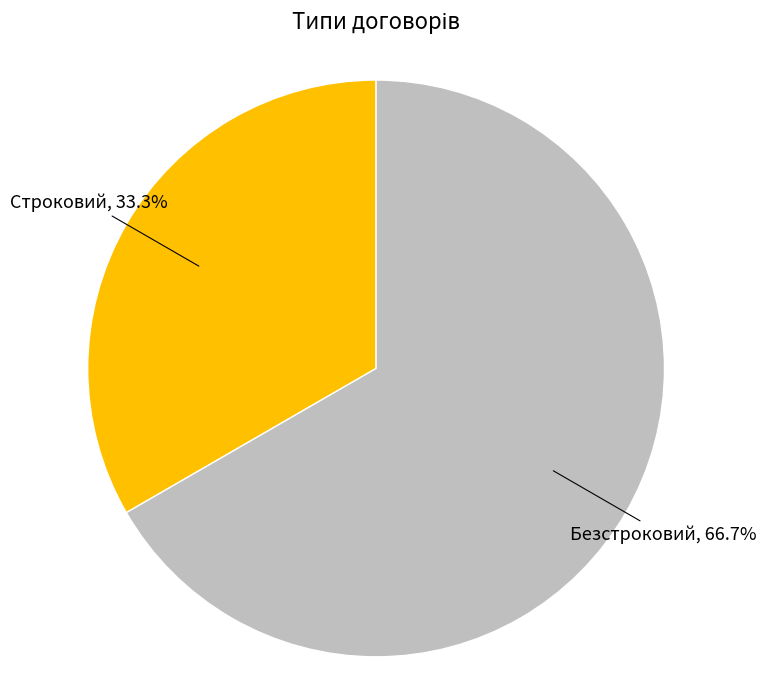

Do Безстроковий and Строковий together represent more than half of the pie?

Yes